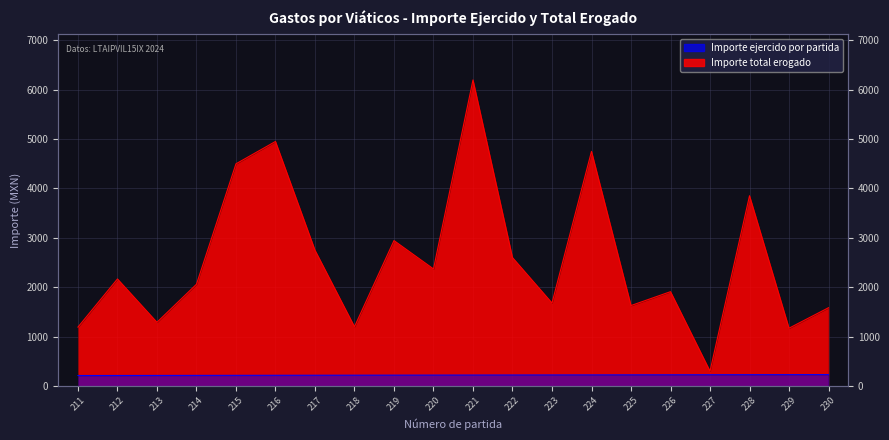

What is the difference between the Importe total erogado values at 230 and 222?

1015.0